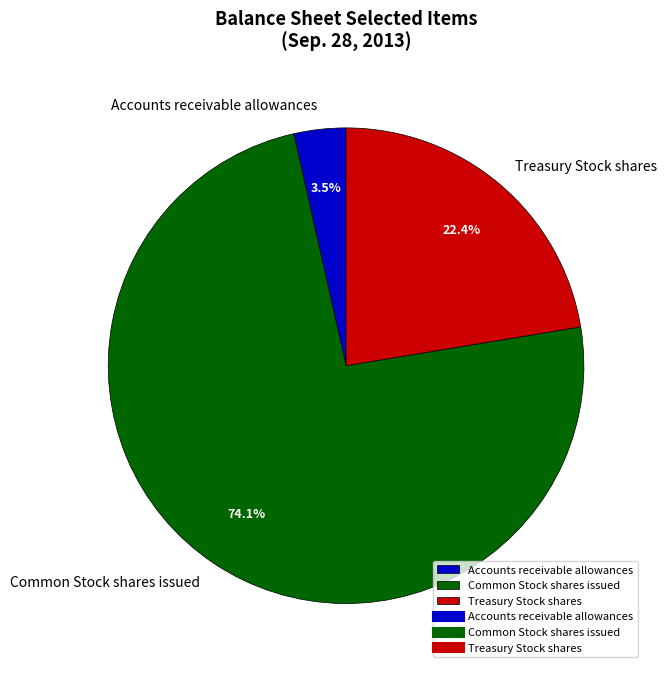

Which has a higher value, Common Stock shares issued or Treasury Stock shares?

Common Stock shares issued